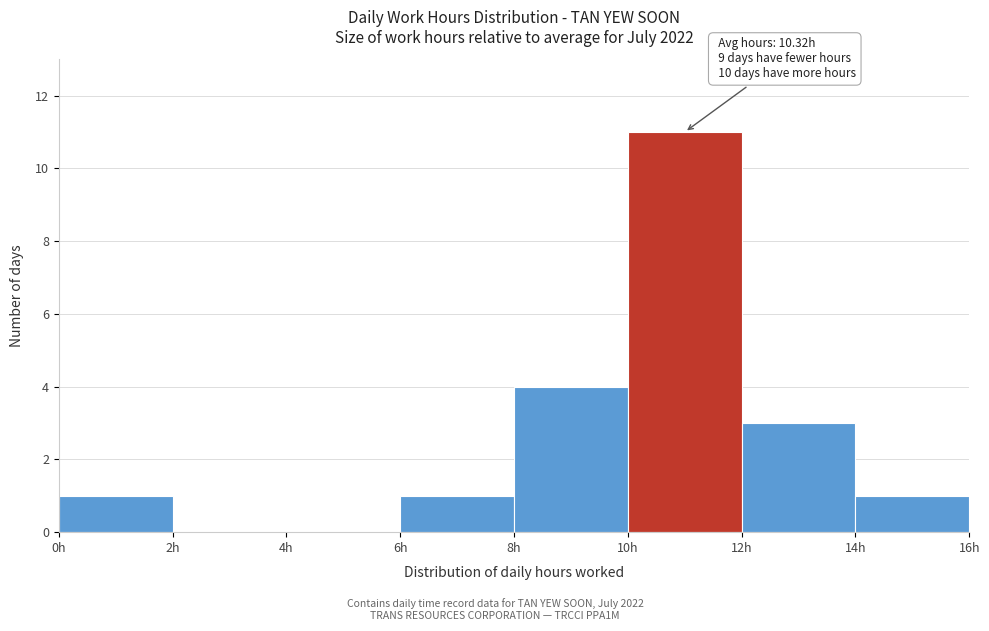

Over which range of the x-axis is the bar tallest?

10 to 12